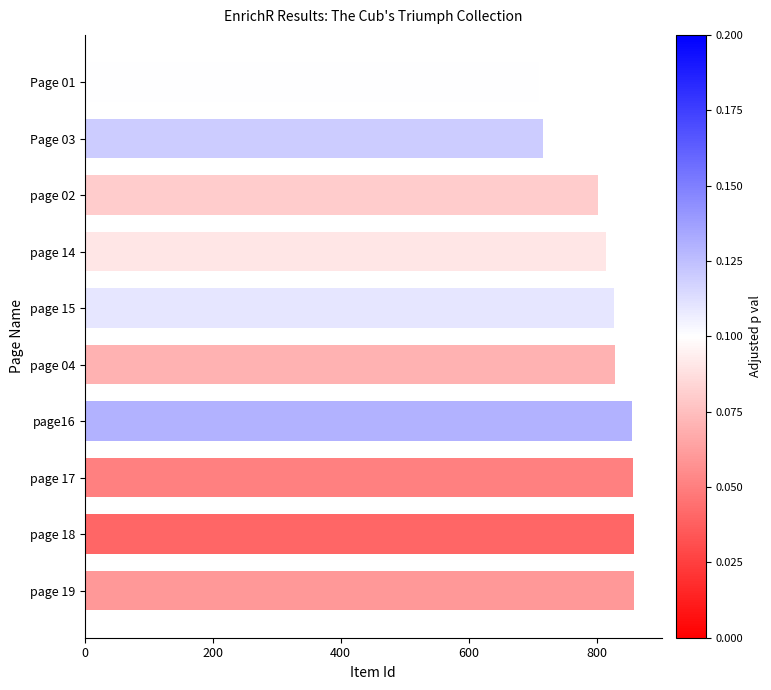

Which has a higher value, Page 03 or page 02?

page 02